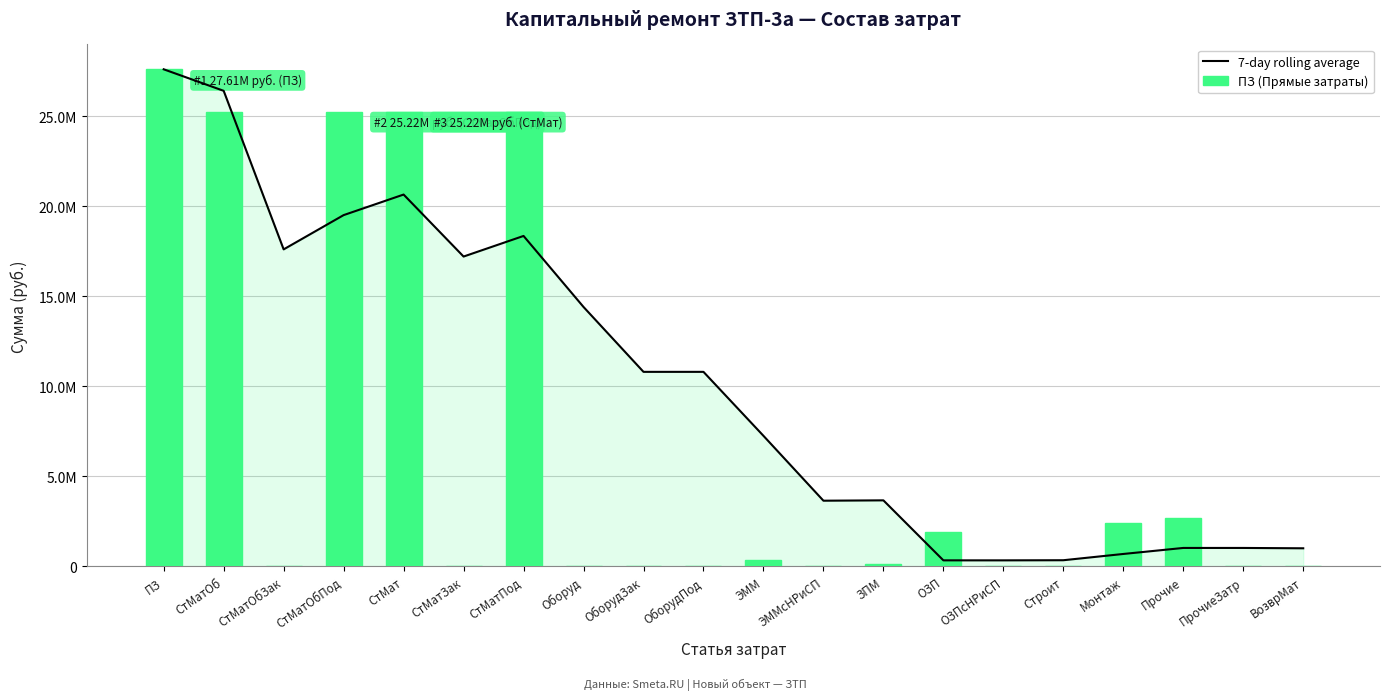

At which label is ПЗ (Прямые затраты) closest to 13805647?

Прочие